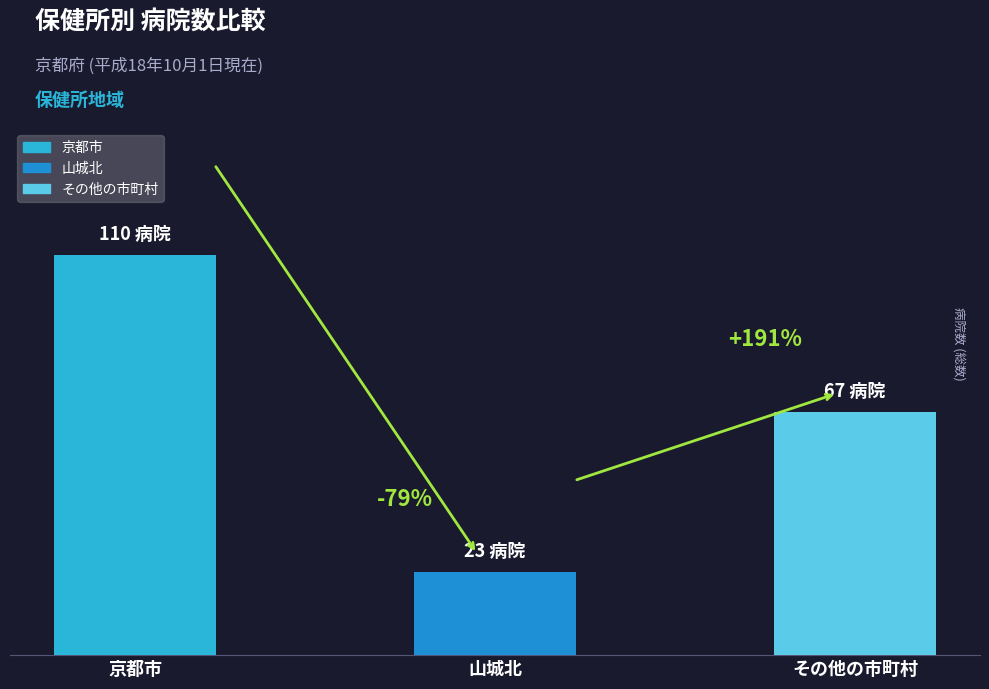

The 総数 series shows 21 at 中丹東. True or false?

False